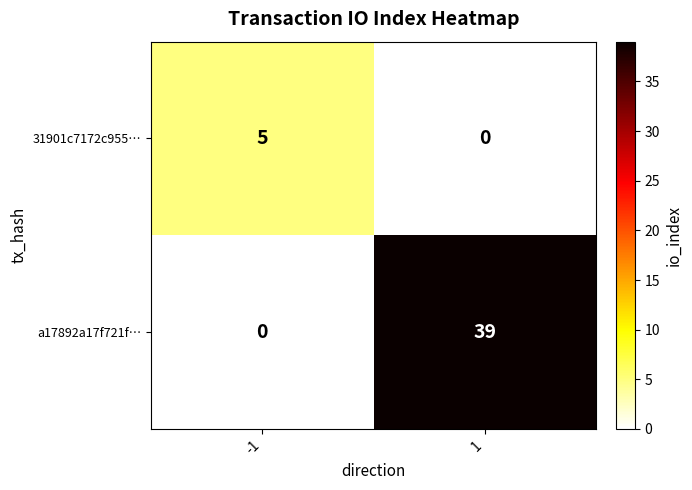

What is the total value across all series at 1?

39